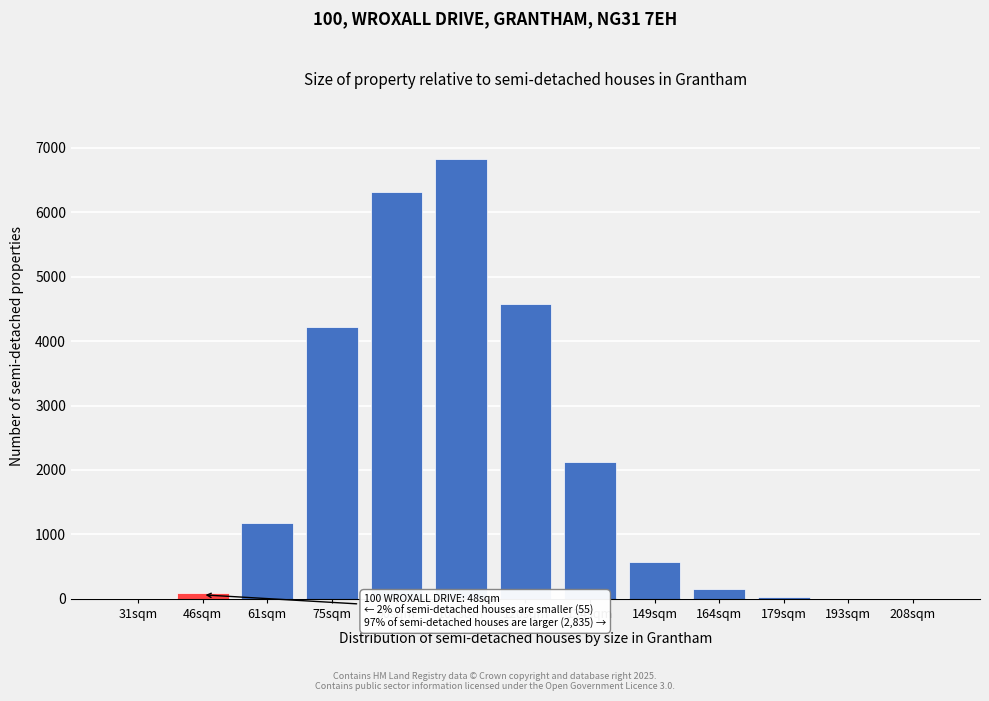

At which label is the value closest to 3411?

75sqm